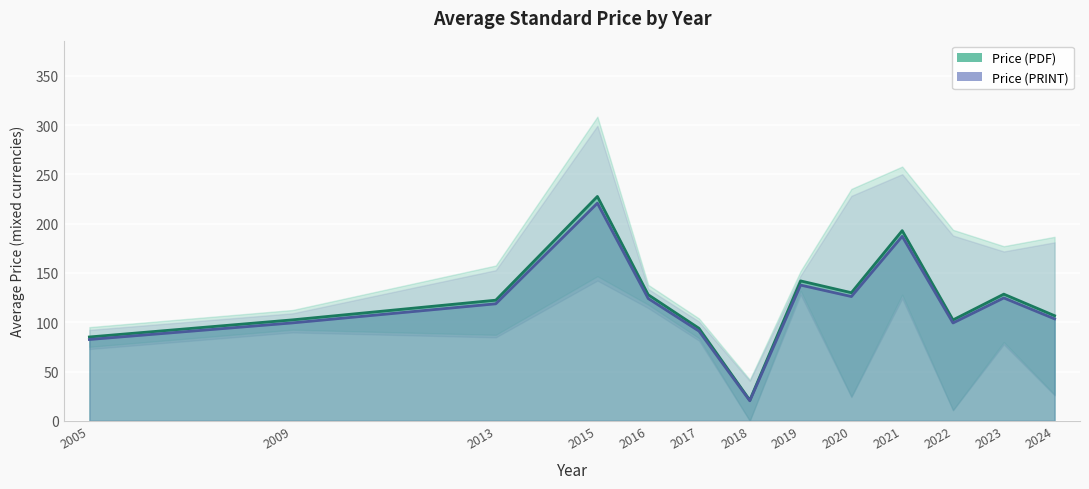

What is the difference between the Price (PDF) values at 2013 and 2017?

61.5